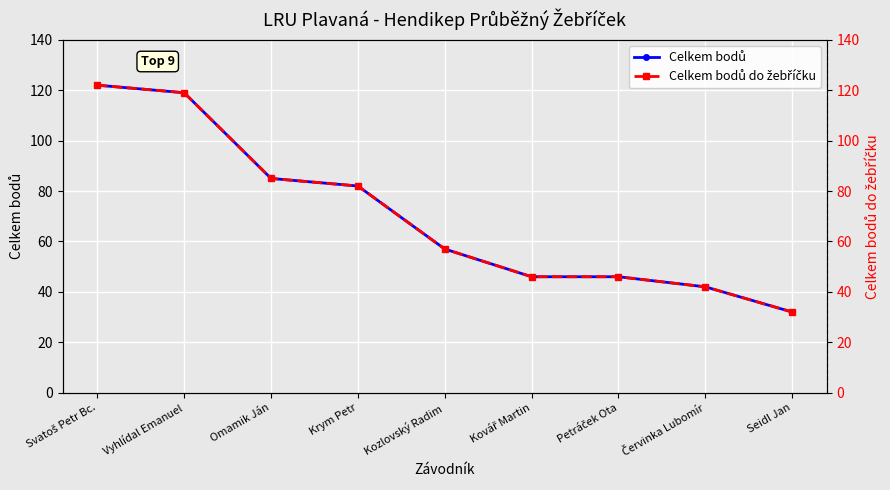

Which series has the widest spread of values?

Celkem bodů